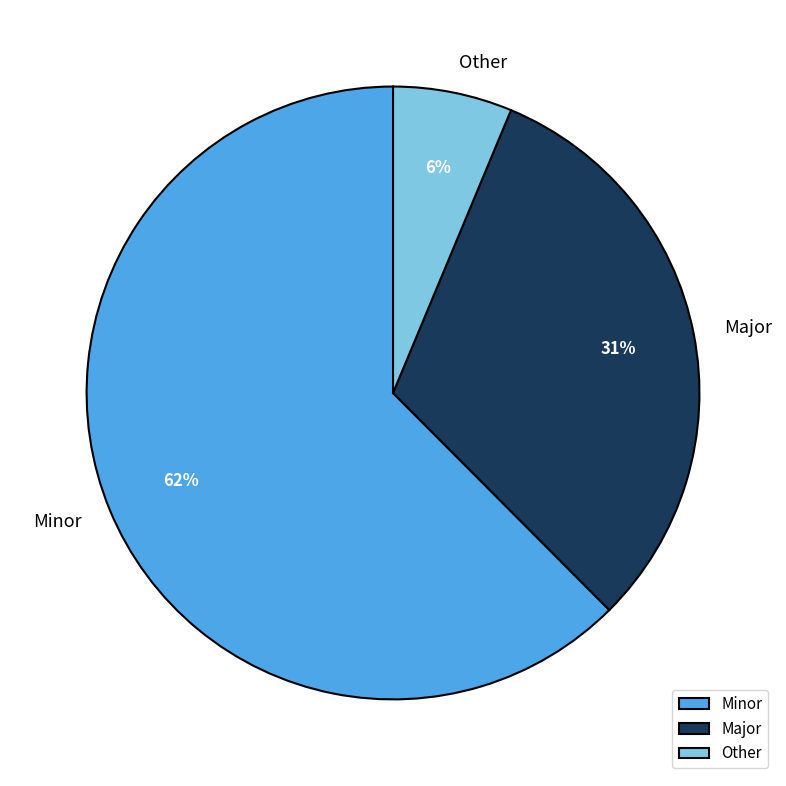

Which has a higher value, Other or Major?

Major